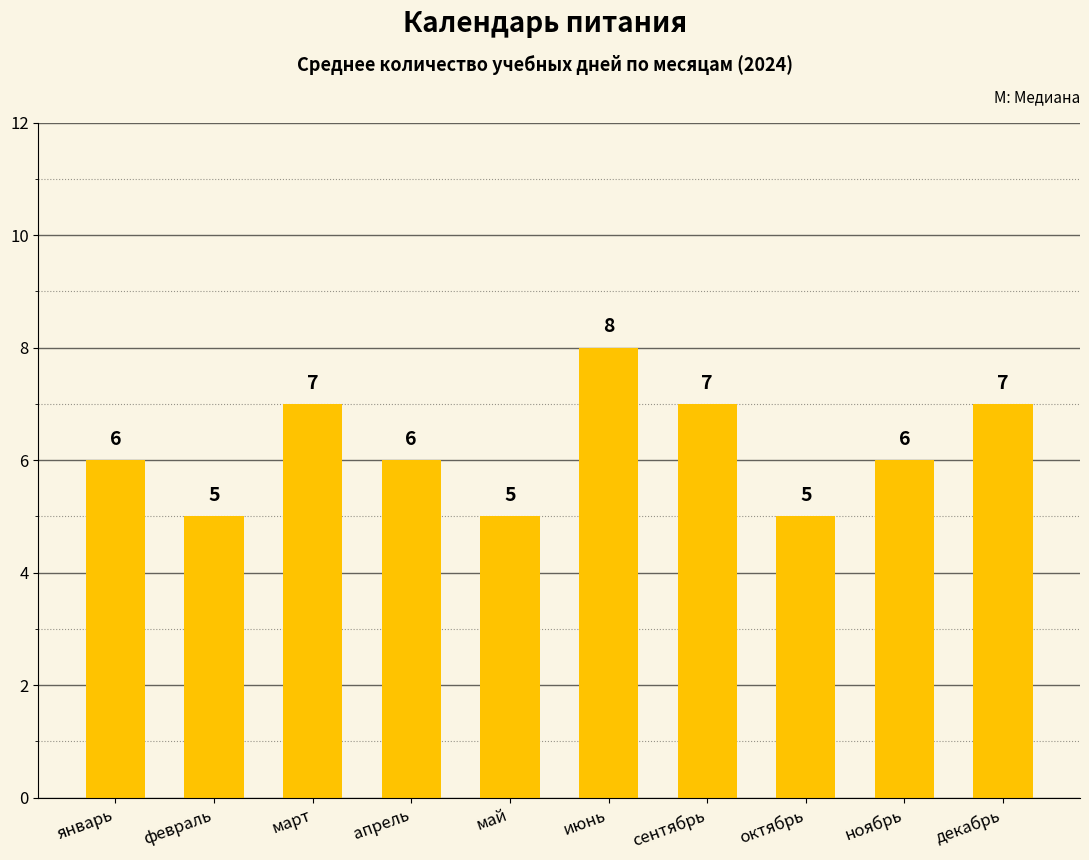

Does the chart contain any negative values?

No